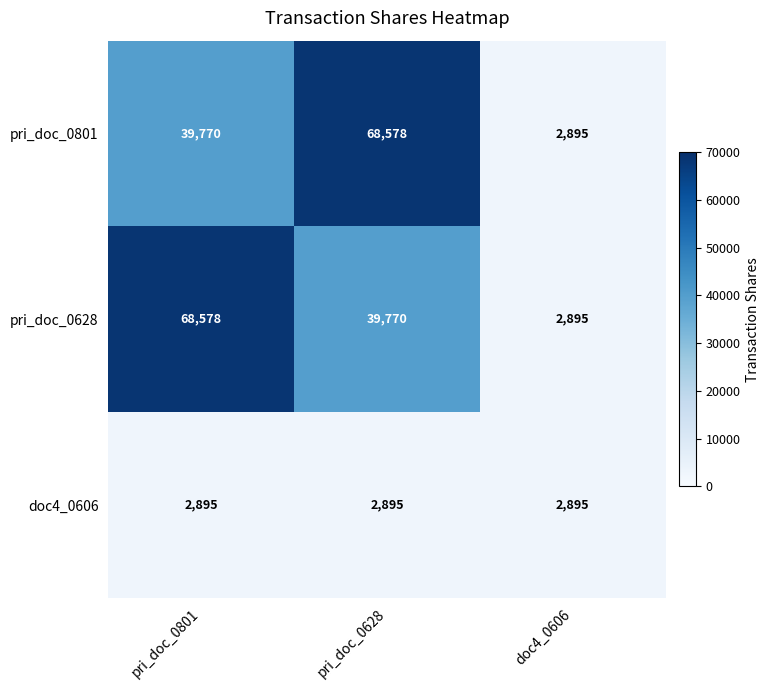

Is the value of pri_doc_0801 at doc4_0606 greater than the value of pri_doc_0628 at pri_doc_0801?

No